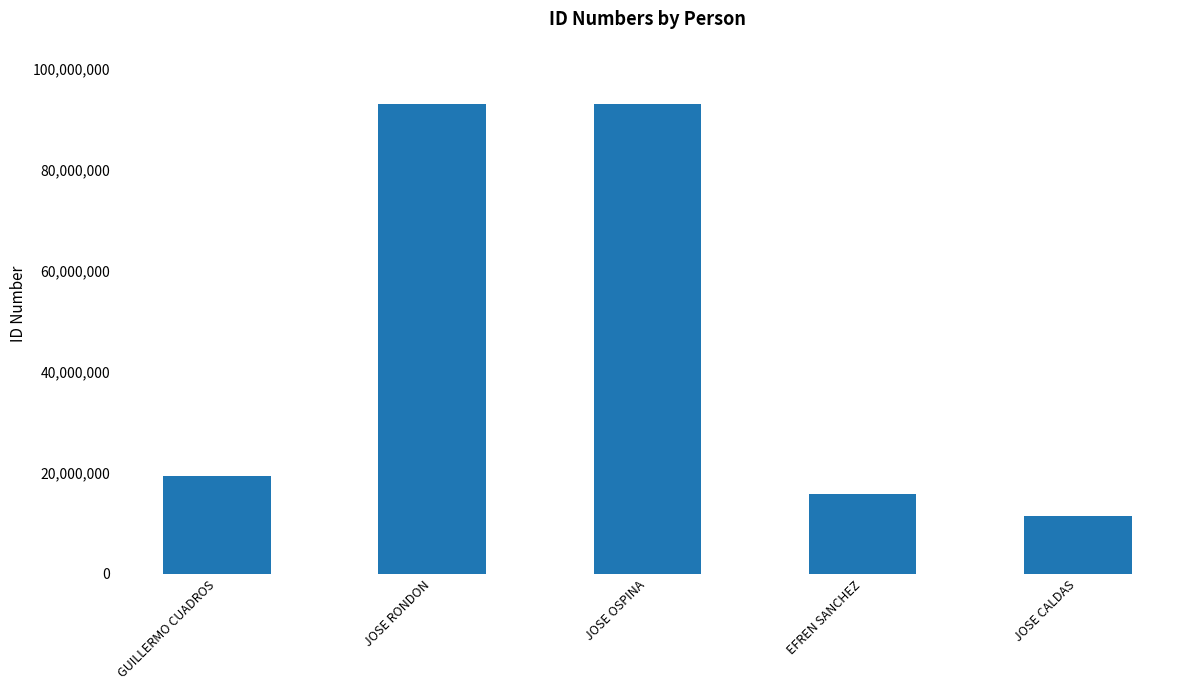

What position from the left is EFREN SANCHEZ?

4